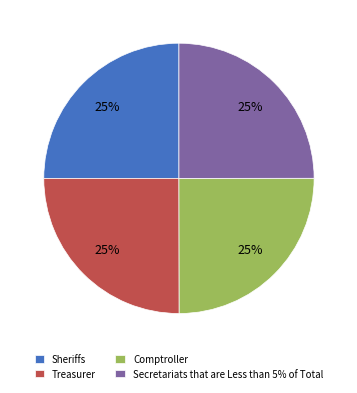

Count the number of slices in the pie.

4